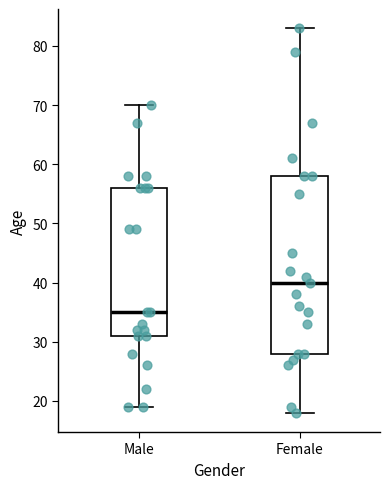

Which box has the lowest median line?

Male